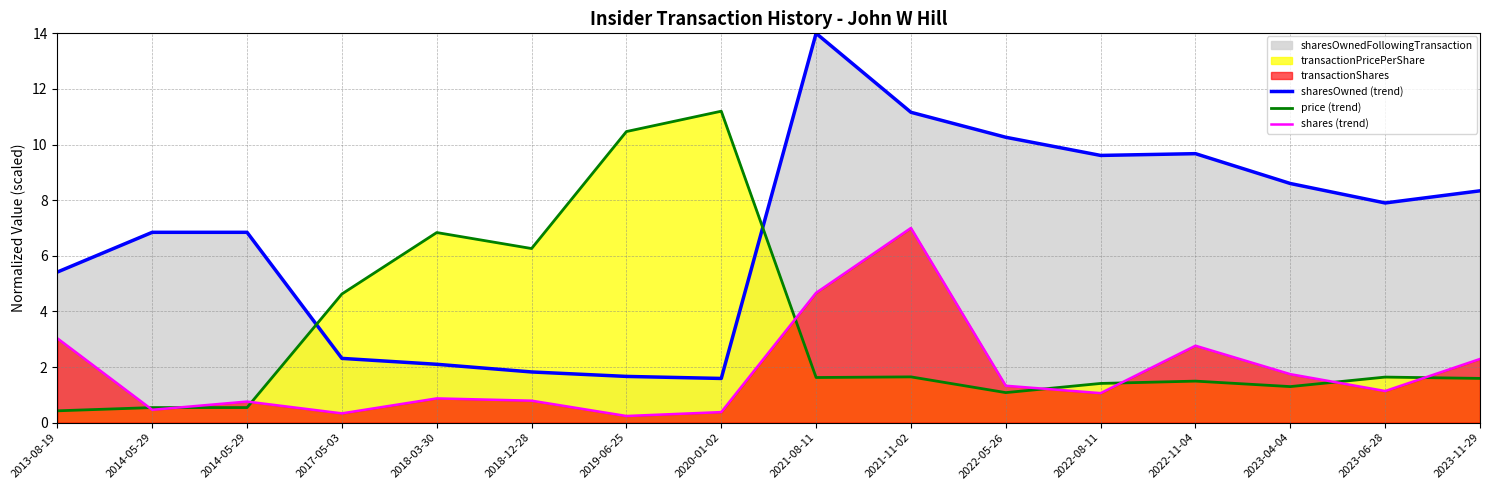

What is the label of the 13th point from the left?

2022-11-04